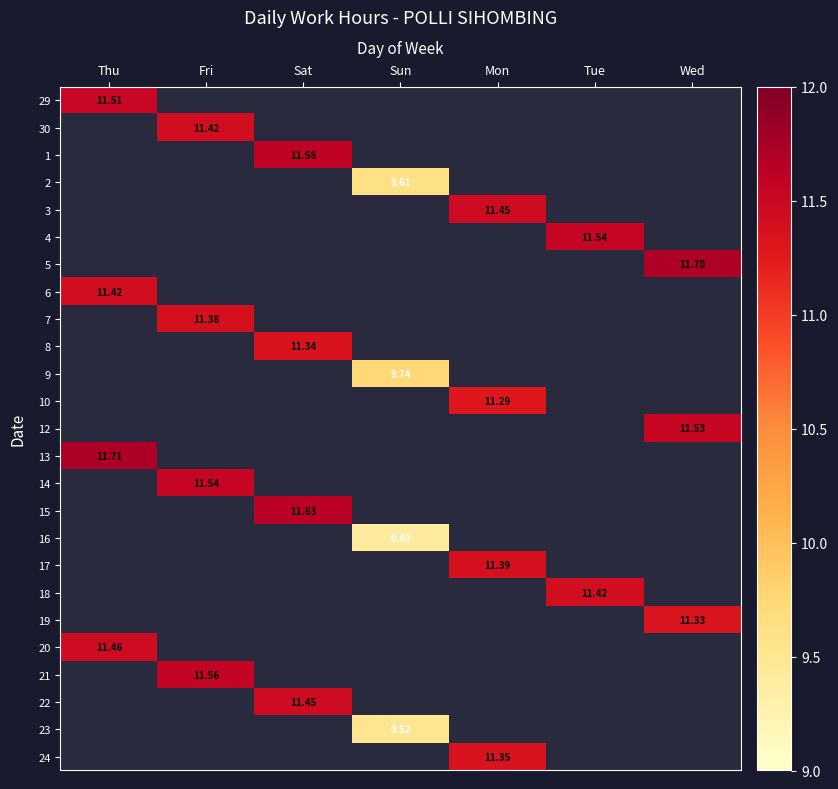

At which label does 13 reach its minimum?

Thu